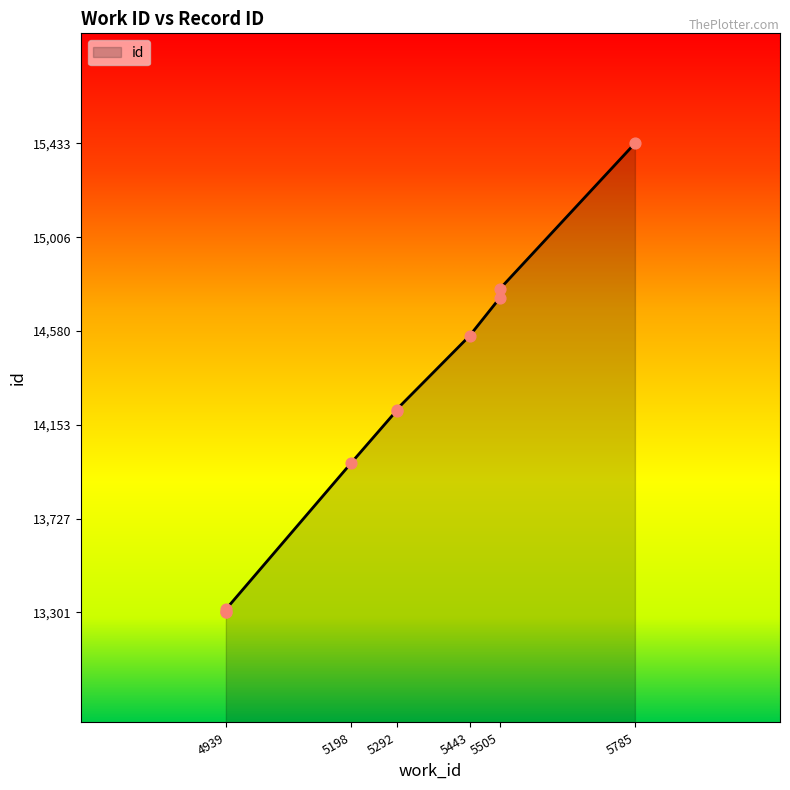

Approximately how many times larger is the value at 5292 compared to 4939?

1.1